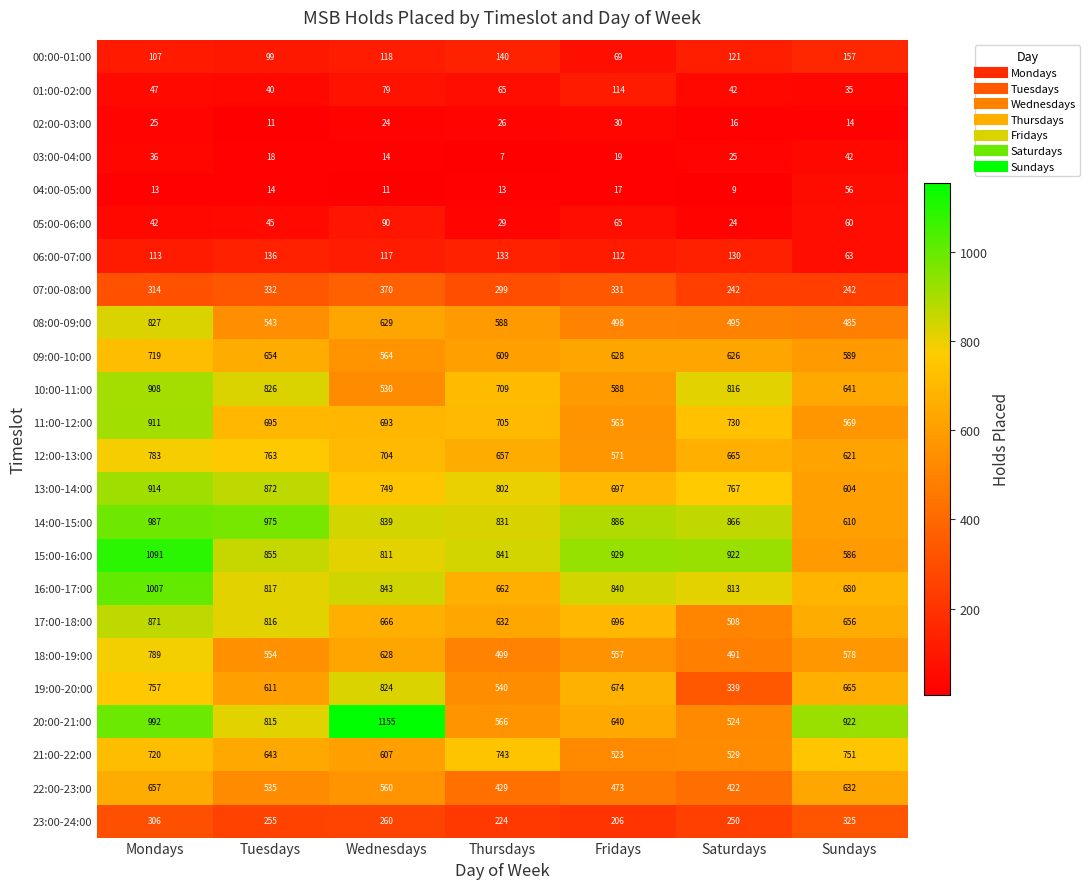

Which series has the largest range (max minus min)?

20:00-21:00